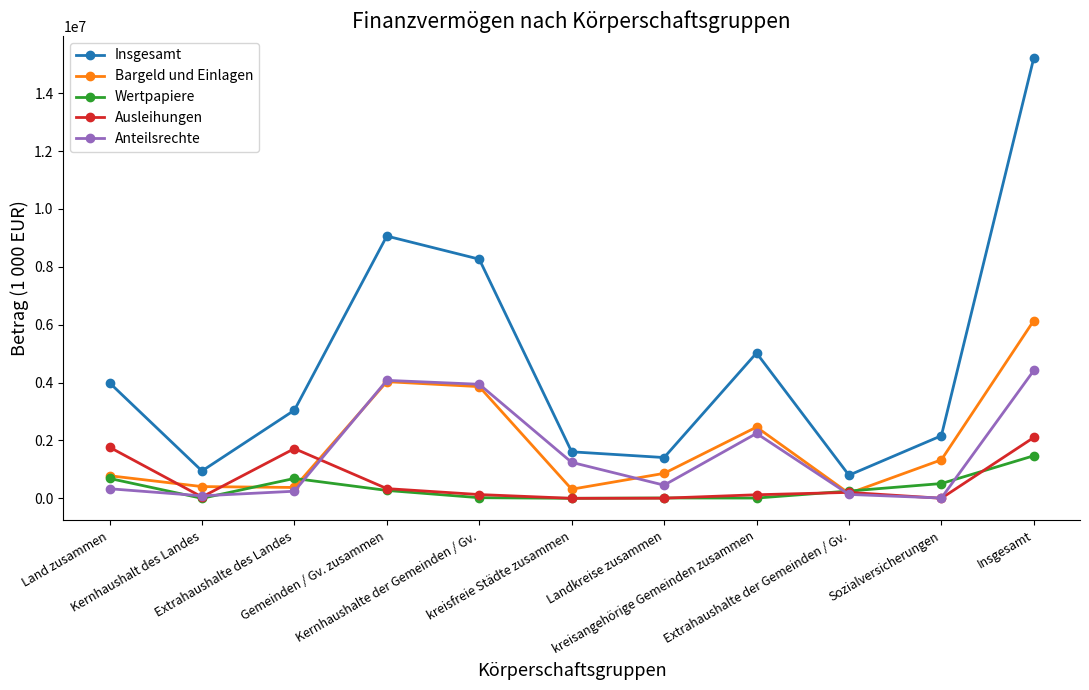

What is the value of the Ausleihungen point at the 3rd from the left?

1718592.8